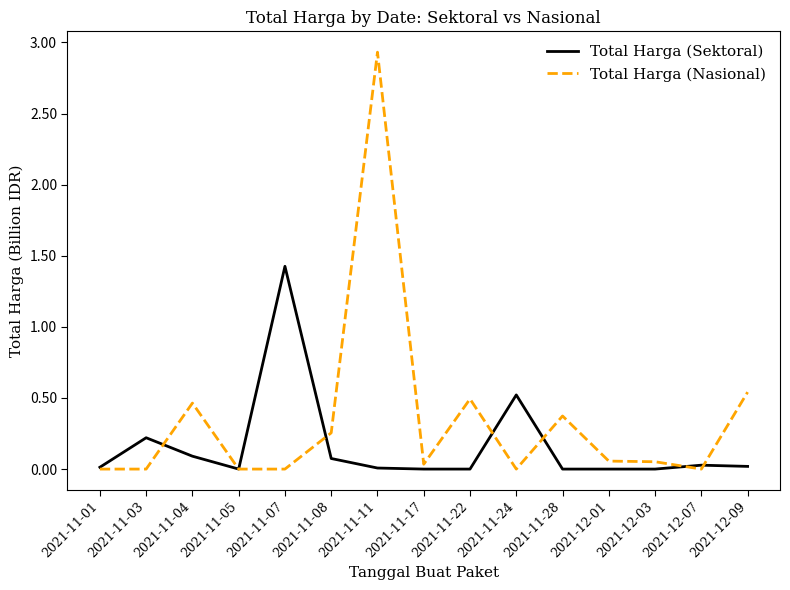

The Total Harga (Sektoral) series shows -0.7 at 2021-11-22. True or false?

False